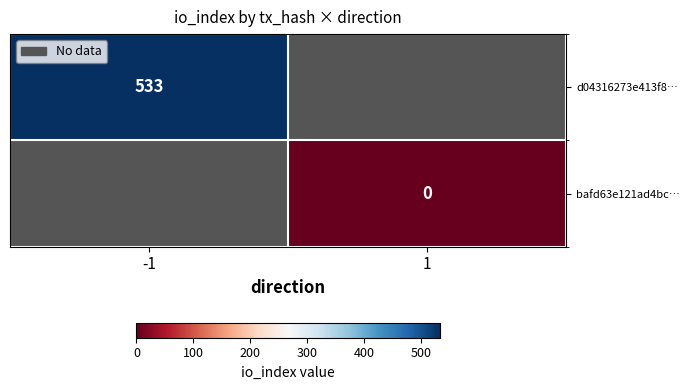

Is it true that d04316273e413f8… equals 533 at -1?

True